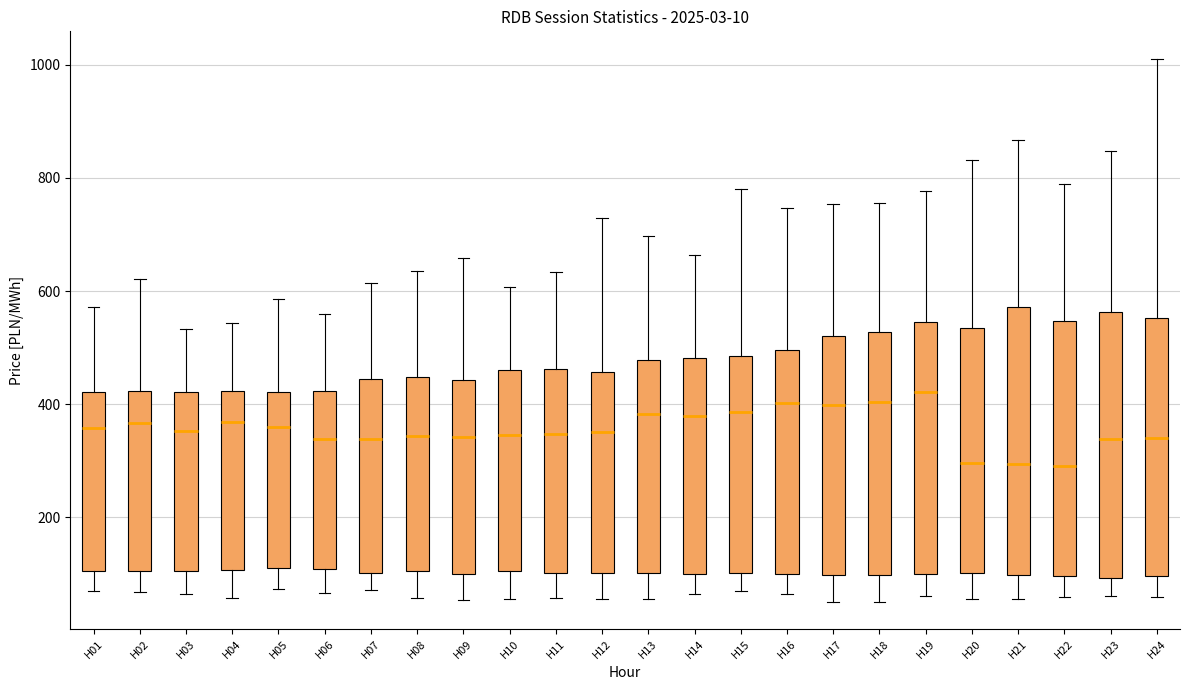

Reading left to right, read every box against the y-axis: the position of its median line, the range the box covers, and the ends of its whiskers. The values are not printed on the chart, so give them approximately, as read against the axis.

H01: median 360, box 100 to 420, whiskers 60 to 580
H02: median 360, box 100 to 420, whiskers 60 to 620
H03: median 360, box 100 to 420, whiskers 60 to 540
H04: median 360, box 100 to 420, whiskers 60 to 540
H05: median 360, box 120 to 420, whiskers 80 to 580
H06: median 340, box 100 to 420, whiskers 60 to 560
H07: median 340, box 100 to 440, whiskers 80 to 620
H08: median 340, box 100 to 440, whiskers 60 to 640
H09: median 340, box 100 to 440, whiskers 60 to 660
H10: median 340, box 100 to 460, whiskers 60 to 600
H11: median 340, box 100 to 460, whiskers 60 to 640
H12: median 360, box 100 to 460, whiskers 60 to 720
H13: median 380, box 100 to 480, whiskers 60 to 700
H14: median 380, box 100 to 480, whiskers 60 to 660
H15: median 380, box 100 to 480, whiskers 80 to 780
H16: median 400, box 100 to 500, whiskers 60 to 740
H17: median 400, box 100 to 520, whiskers 60 to 760
H18: median 400, box 100 to 520, whiskers 60 to 760
H19: median 420, box 100 to 540, whiskers 60 to 780
H20: median 300, box 100 to 540, whiskers 60 to 840
H21: median 300, box 100 to 580, whiskers 60 to 860
H22: median 300, box 100 to 540, whiskers 60 to 780
H23: median 340, box 100 to 560, whiskers 60 to 840
H24: median 340, box 100 to 560, whiskers 60 to 1020